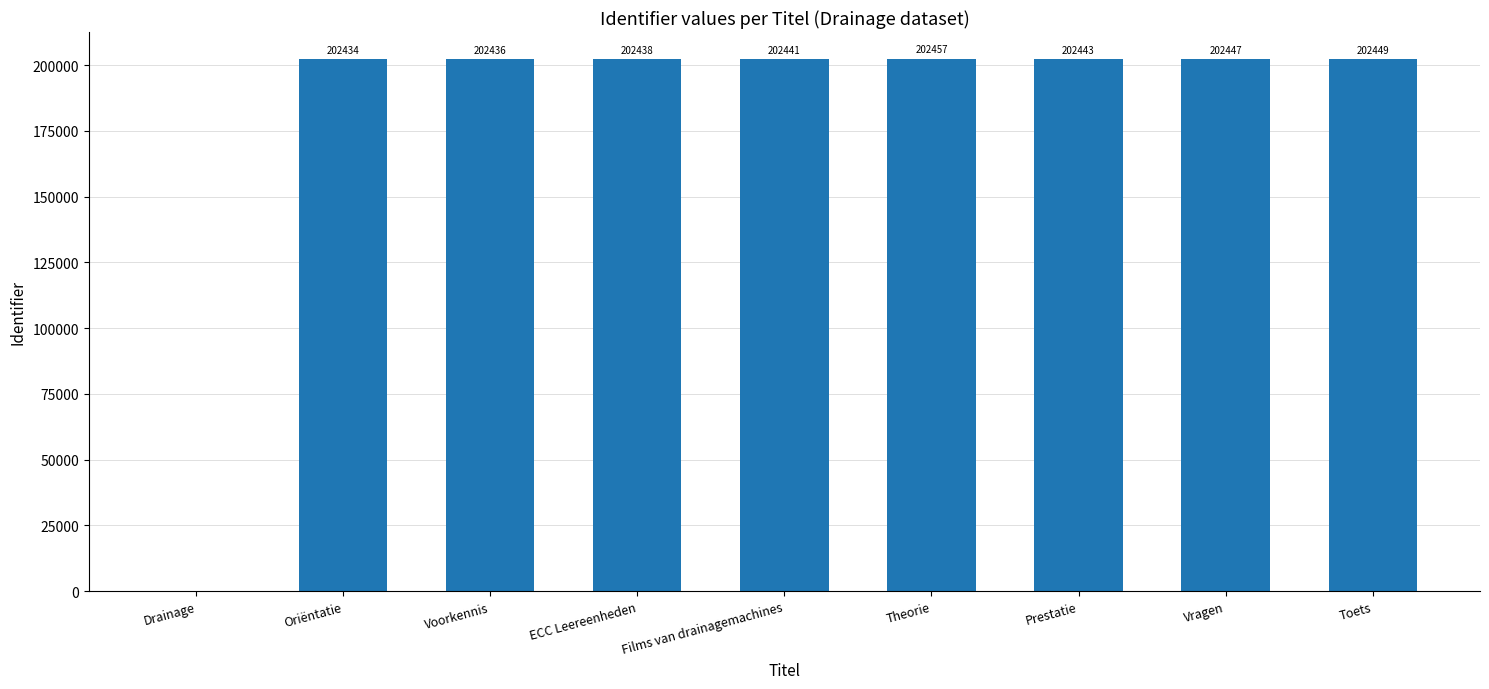

How many values are above zero?

8